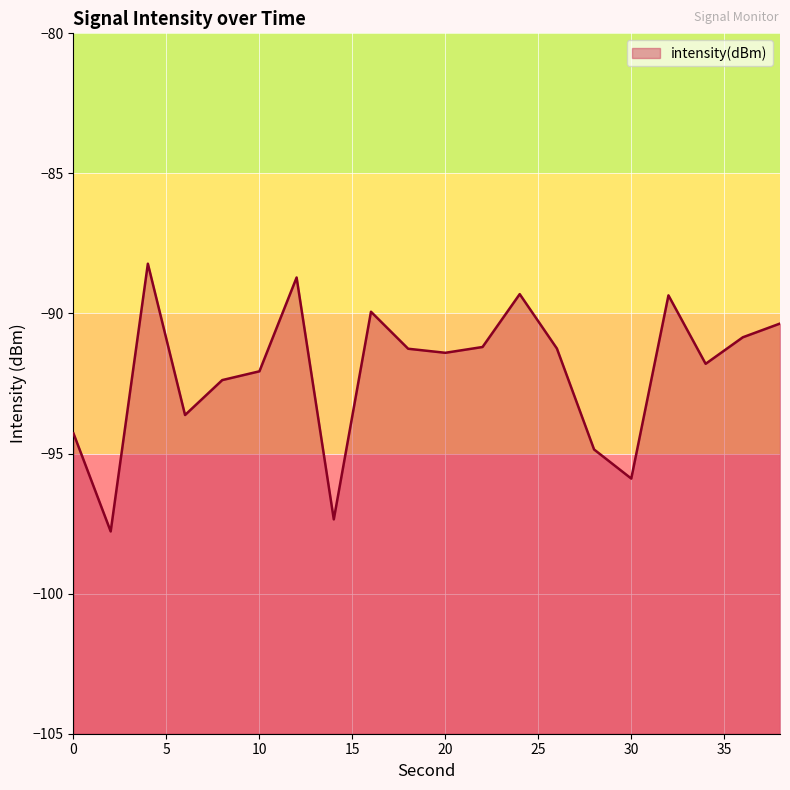

What is the change in value from 8 to 18?

+1.1